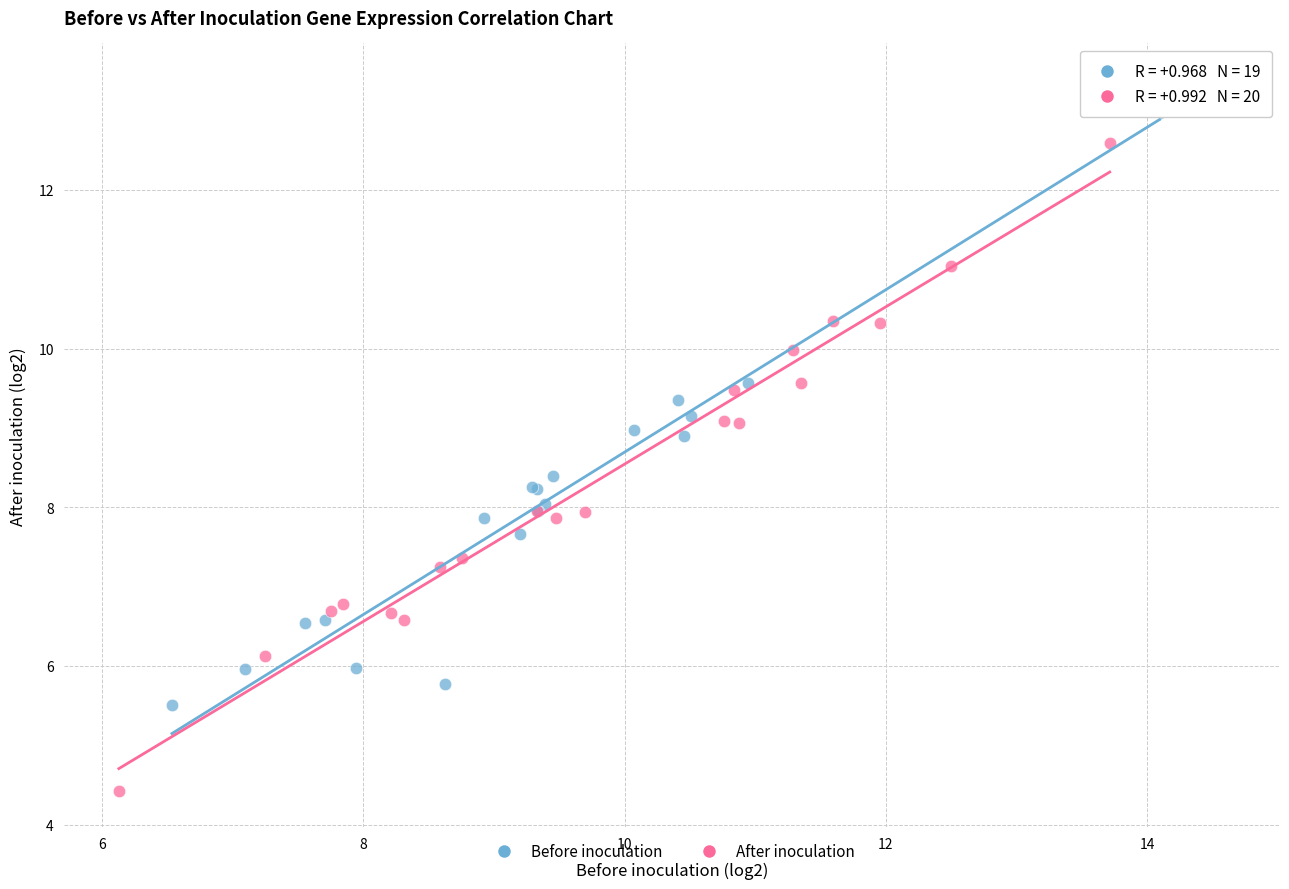

Which series reaches the maximum Y coordinate?

Before inoculation